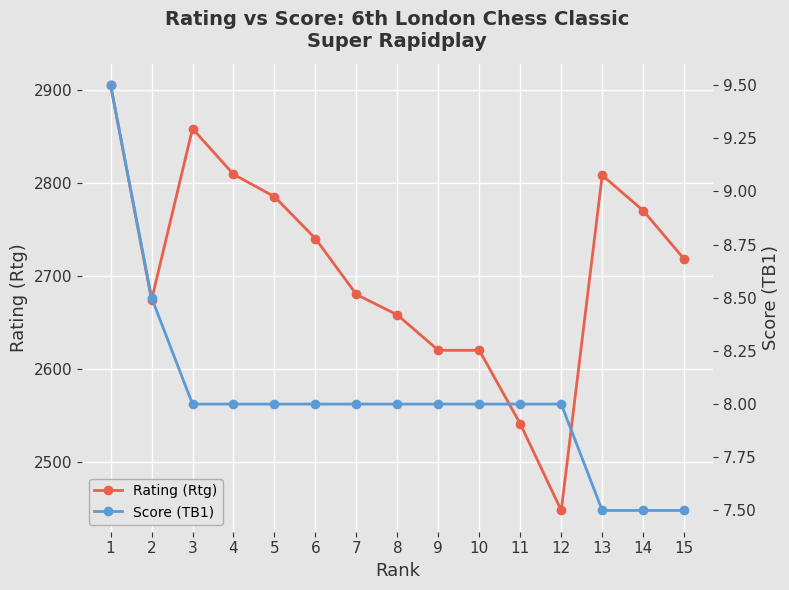

Reading right to left, transcribe all the data shown in this chart.

Rating (Rtg): 15=2718.0	14=2770.0	13=2808.0	12=2448.0	11=2541.0	10=2620.0	9=2620.0	8=2658.0	7=2680.0	6=2740.0	5=2785.0	4=2809.0	3=2858.0	2=2674.0	1=2905.0
Score (TB1): 15=7.5	14=7.5	13=7.5	12=8.0	11=8.0	10=8.0	9=8.0	8=8.0	7=8.0	6=8.0	5=8.0	4=8.0	3=8.0	2=8.5	1=9.5